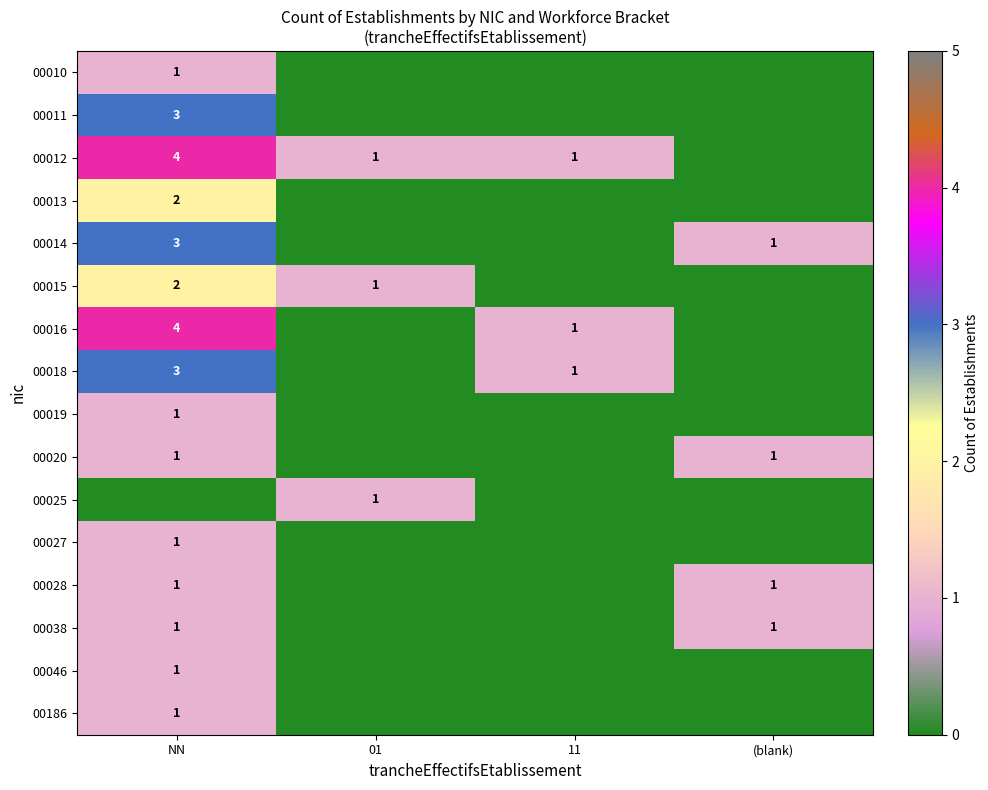

What is the difference between the highest and lowest values at NN?

4